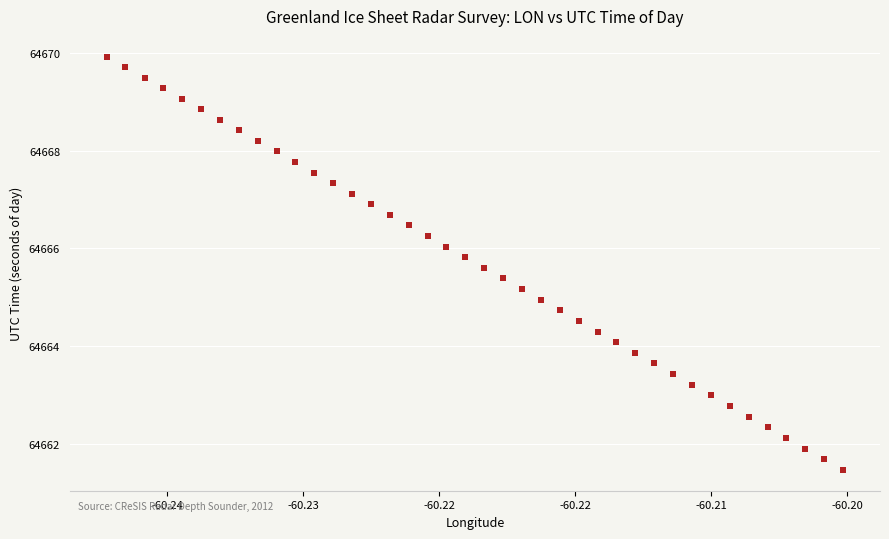

What is the range of Y values (max minus min)?

8.4